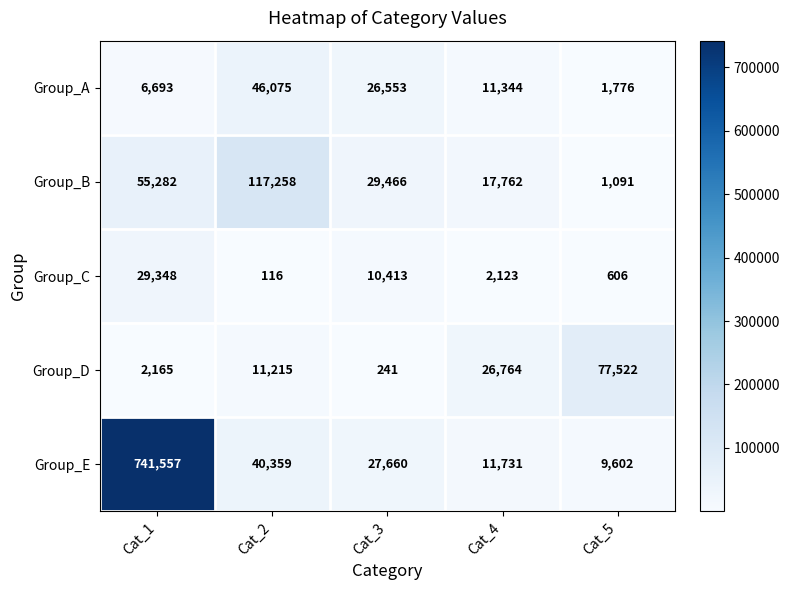

True or false: Group_C has a value of 116 at Cat_2.

True